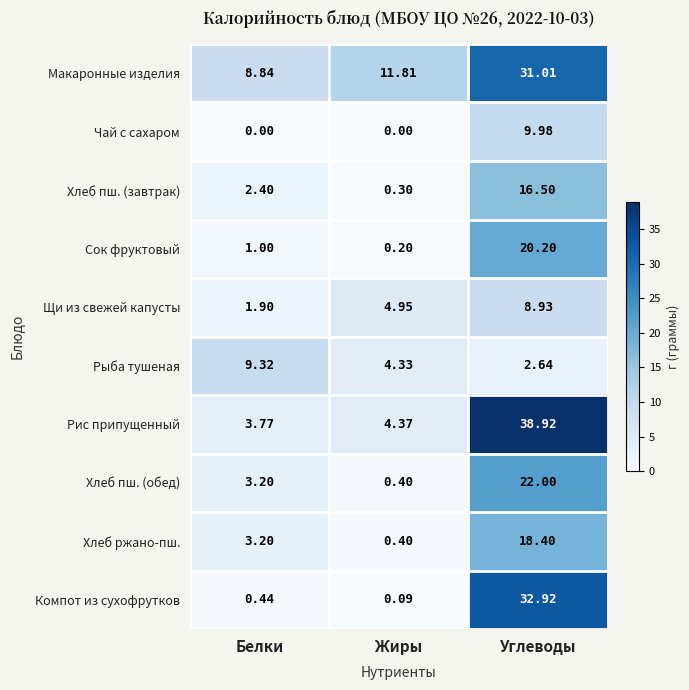

Where does the Хлеб пш. (обед) series first go above 3?

Белки